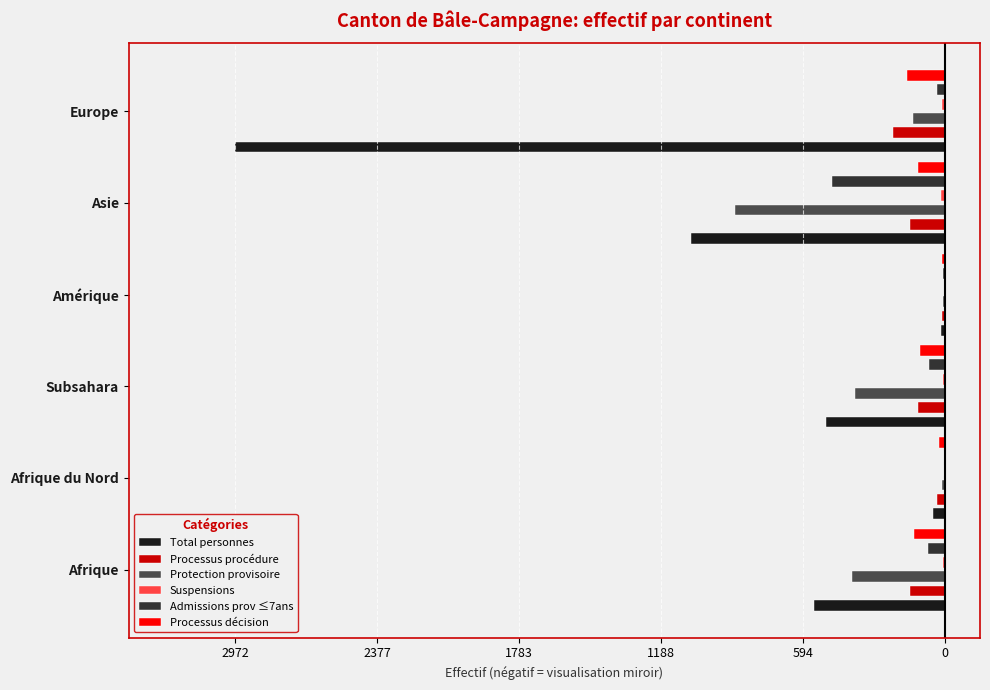

Is it true that Admissions prov ≤7ans equals -53 at Europe?

False